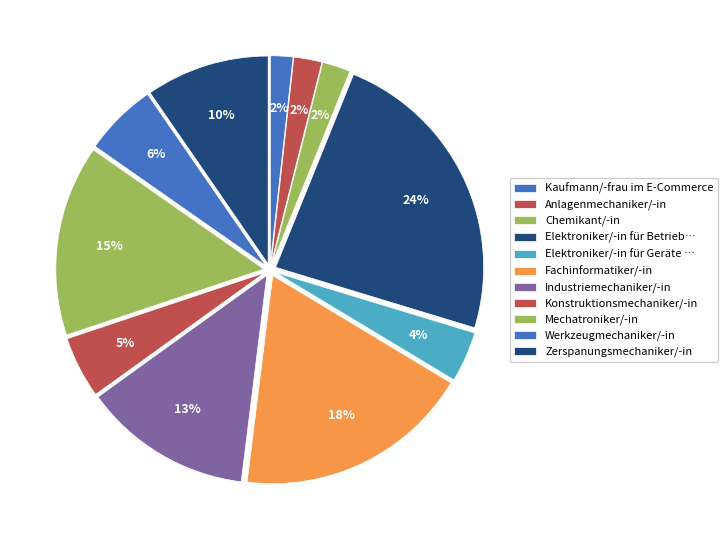

How many segments does this pie chart have?

11